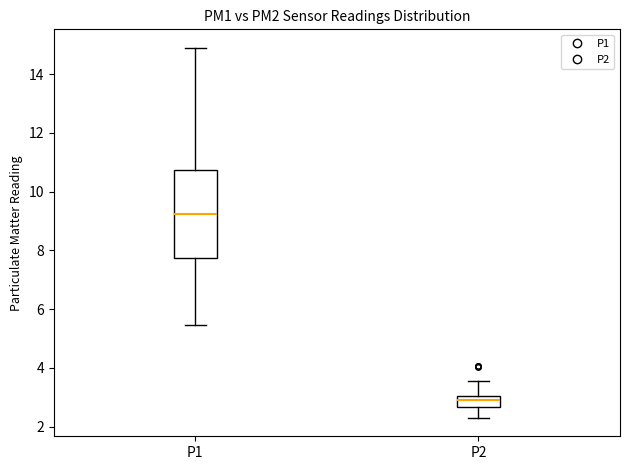

Where is the lower edge of the box for P1 on the y-axis? The values are not printed on the chart, so give them approximately, as read against the axis.

7.8